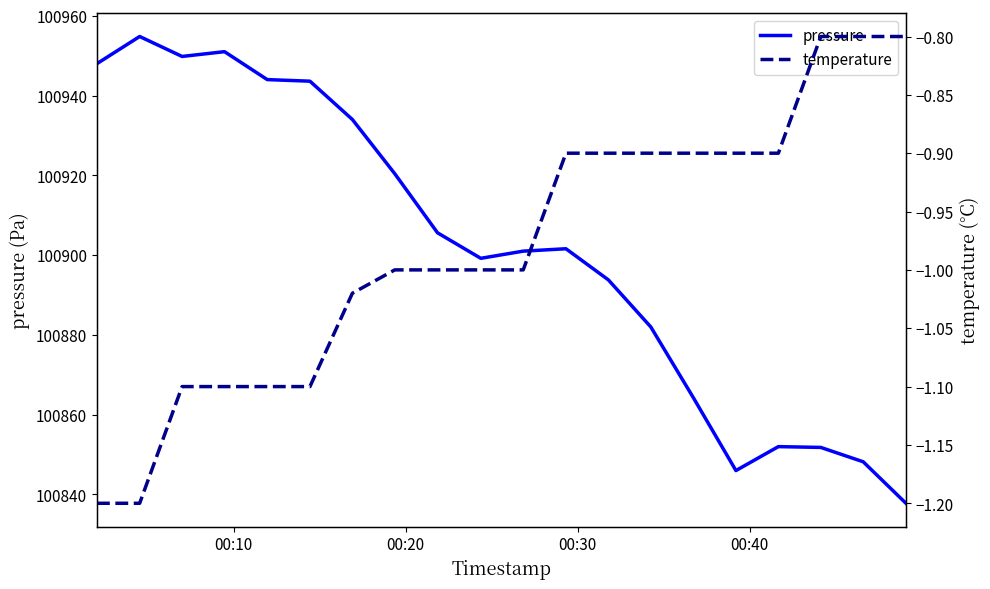

In pressure, how many points are higher than both neighbors (excluding endpoints)?

4